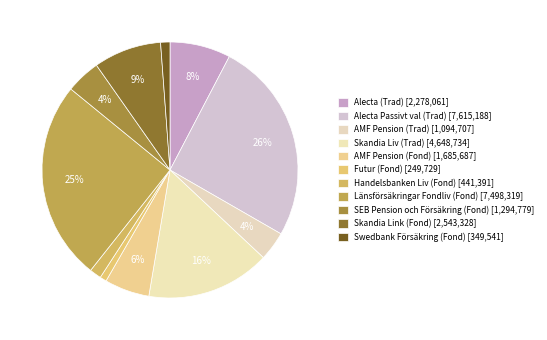

How many segments does this pie chart have?

11